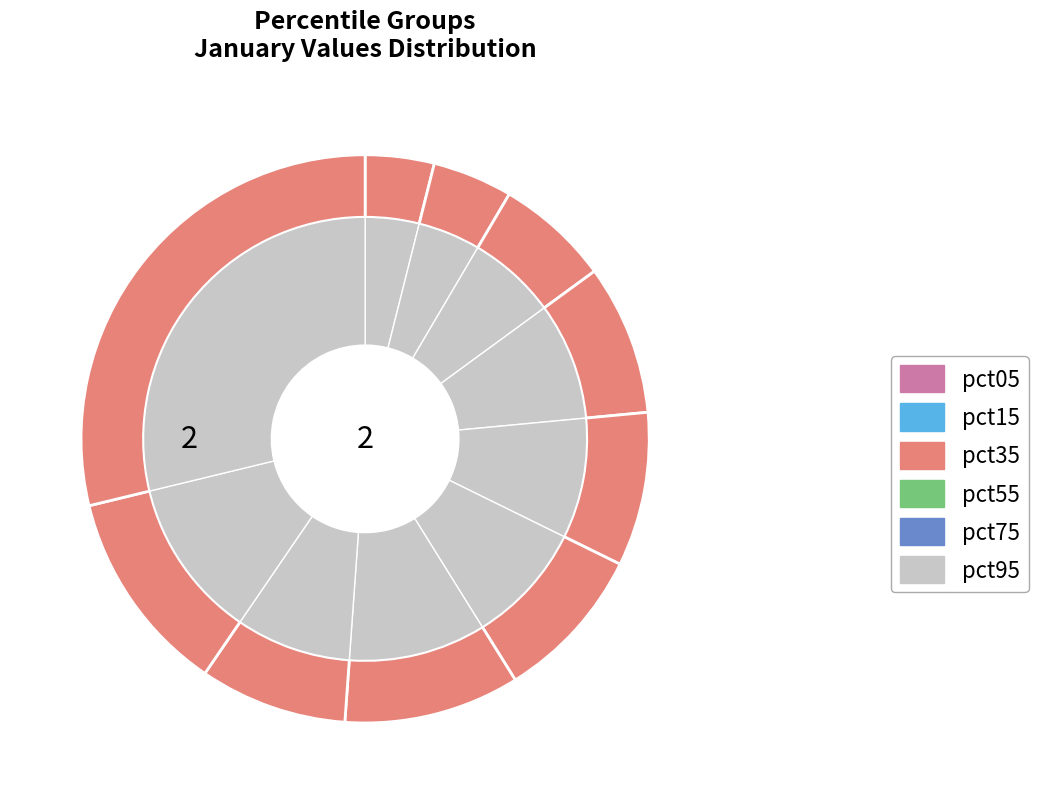

To the nearest percent, what is the difference between the largest and smallest slice percentages?

25%